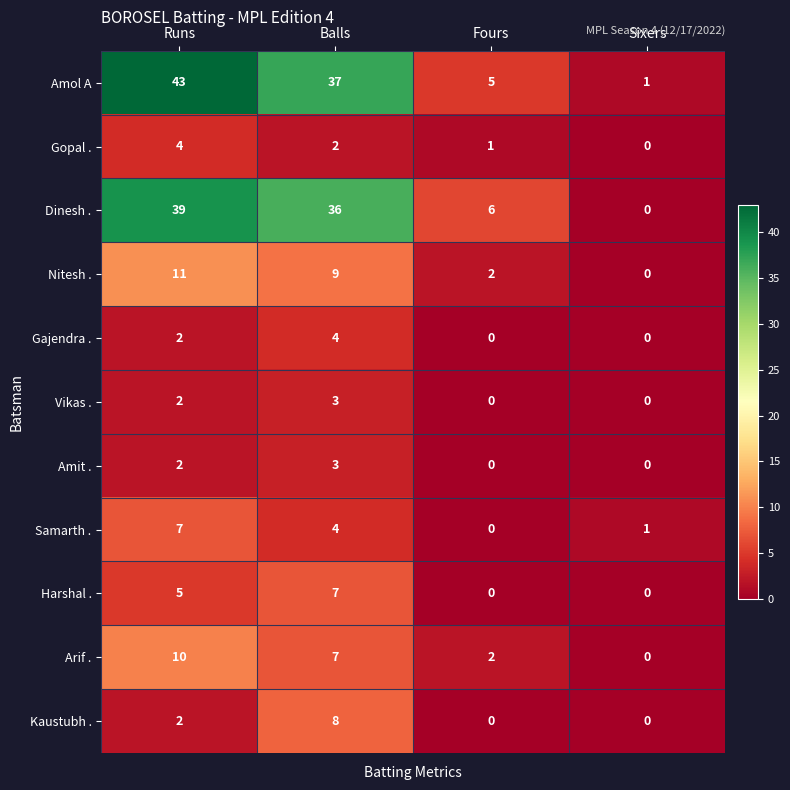

Count the number of data series in this chart.

11